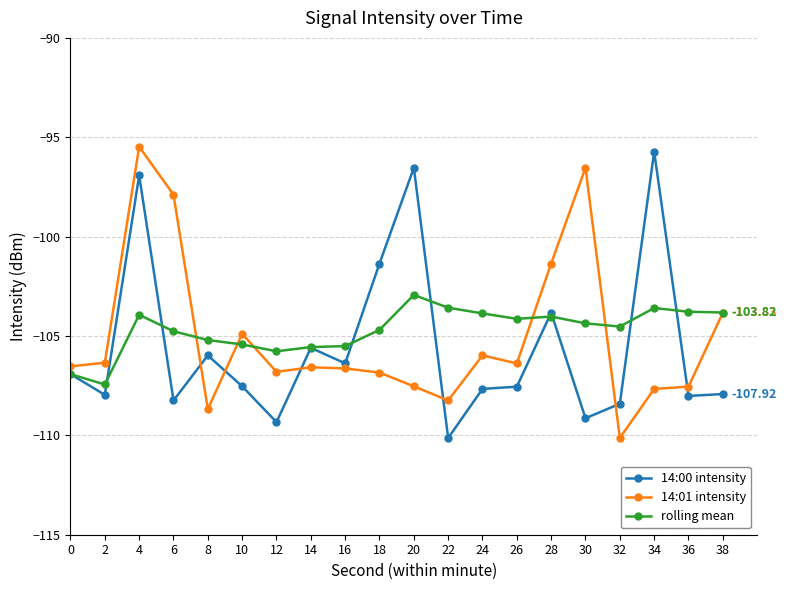

What is the greatest value displayed?

-95.5